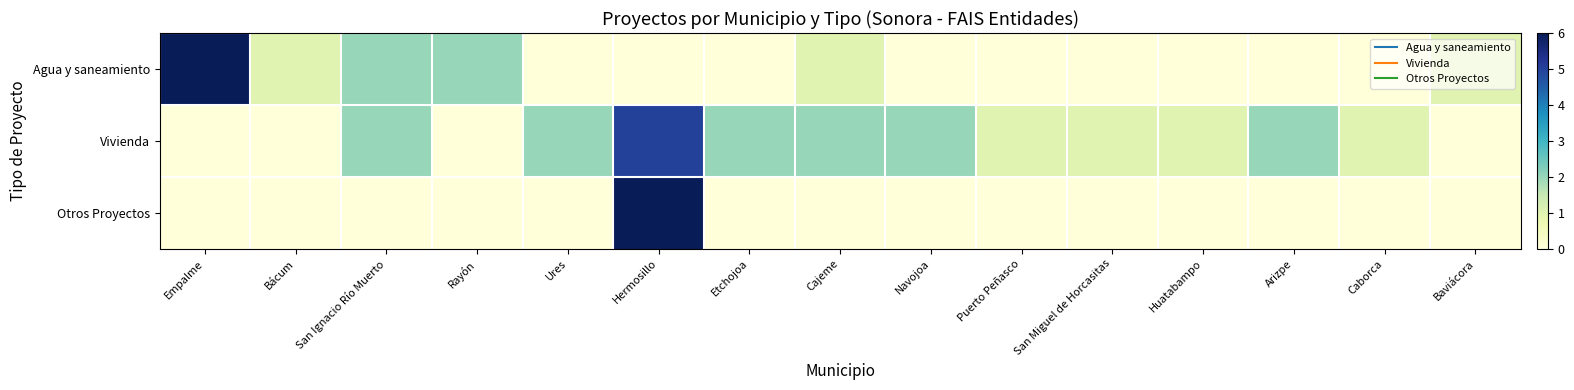

Reading left to right, what are all the values shown in this chart?

Agua y saneamiento: Empalme=6	Bácum=1	San Ignacio Río Muerto=2	Rayón=2	Ures=0	Hermosillo=0	Etchojoa=0	Cajeme=1	Navojoa=0	Puerto Peñasco=0	San Miguel de Horcasitas=0	Huatabampo=0	Arizpe=0	Caborca=0	Baviácora=1
Vivienda: Empalme=0	Bácum=0	San Ignacio Río Muerto=2	Rayón=0	Ures=2	Hermosillo=5	Etchojoa=2	Cajeme=2	Navojoa=2	Puerto Peñasco=1	San Miguel de Horcasitas=1	Huatabampo=1	Arizpe=2	Caborca=1	Baviácora=0
Otros Proyectos: Empalme=0	Bácum=0	San Ignacio Río Muerto=0	Rayón=0	Ures=0	Hermosillo=6	Etchojoa=0	Cajeme=0	Navojoa=0	Puerto Peñasco=0	San Miguel de Horcasitas=0	Huatabampo=0	Arizpe=0	Caborca=0	Baviácora=0